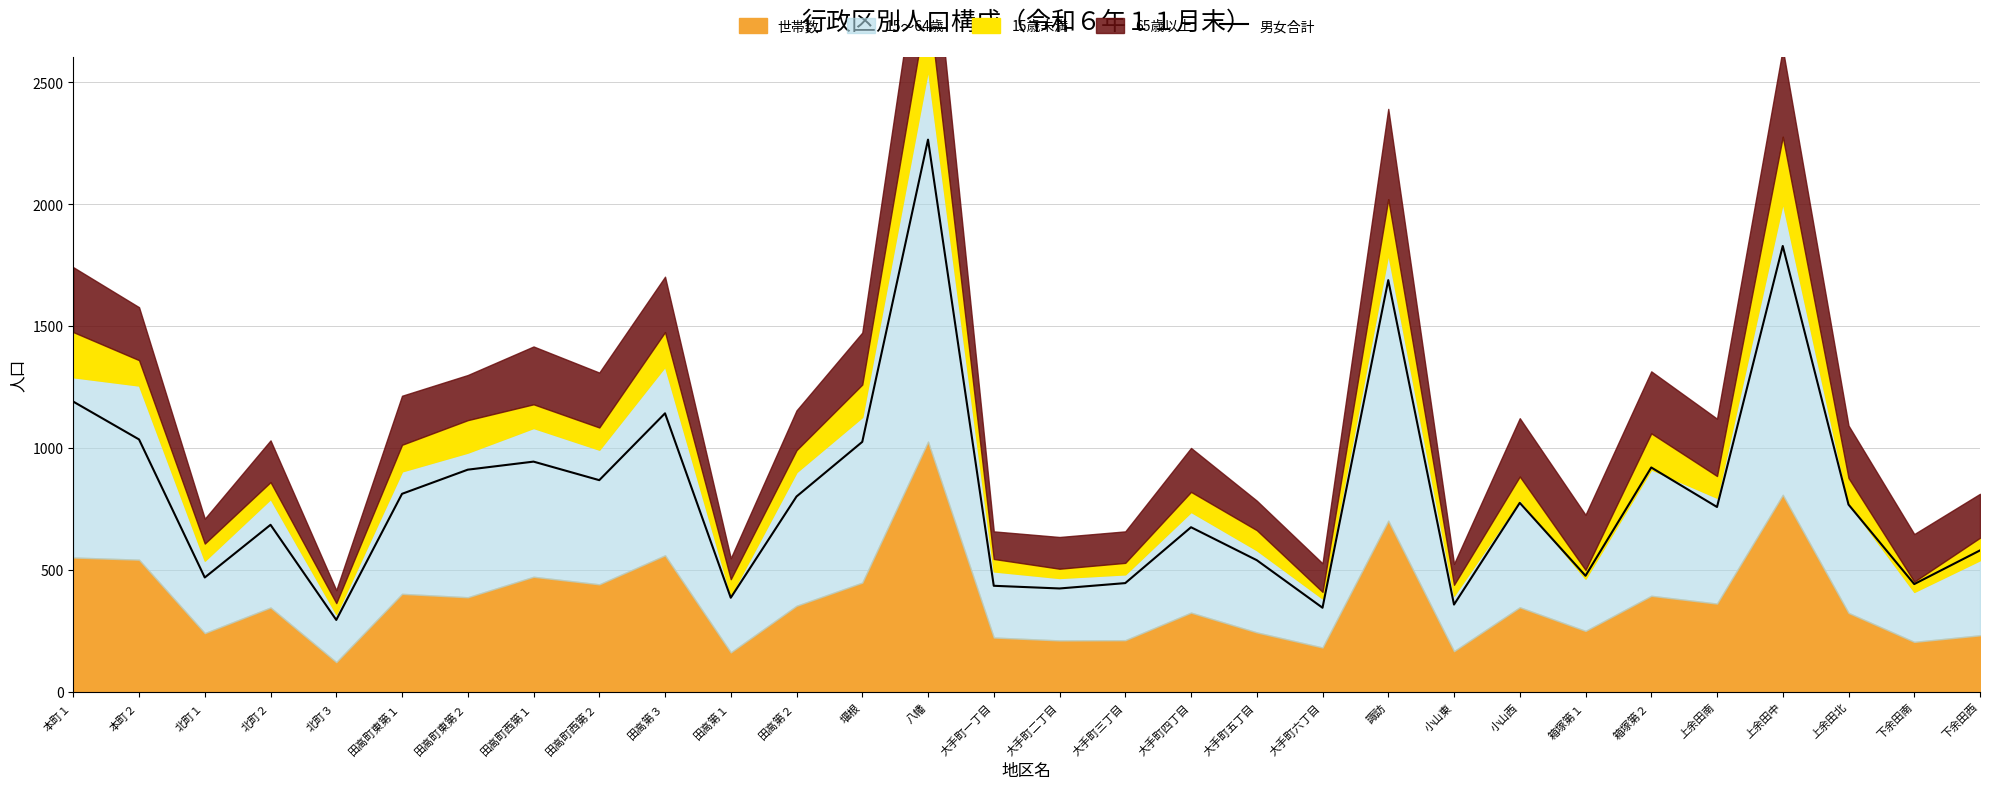

Reading left to right, transcribe all the data shown in this chart.

本町１=1190	本町２=1035	北町１=469	北町２=685	北町３=295	田高町東第１=812	田高町東第２=911	田高町西第１=944	田高町西第２=868	田高第３=1142	田高第１=386	田高第２=801	堰根=1025	八幡=2264	大手町一丁目=435	大手町二丁目=424	大手町三丁目=446	大手町四丁目=675	大手町五丁目=540	大手町六丁目=345	諏訪=1688	小山東=358	小山西=775	箱塚第１=476	箱塚第２=920	上余田南=758	上余田中=1828	上余田北=768	下余田南=442	下余田西=580